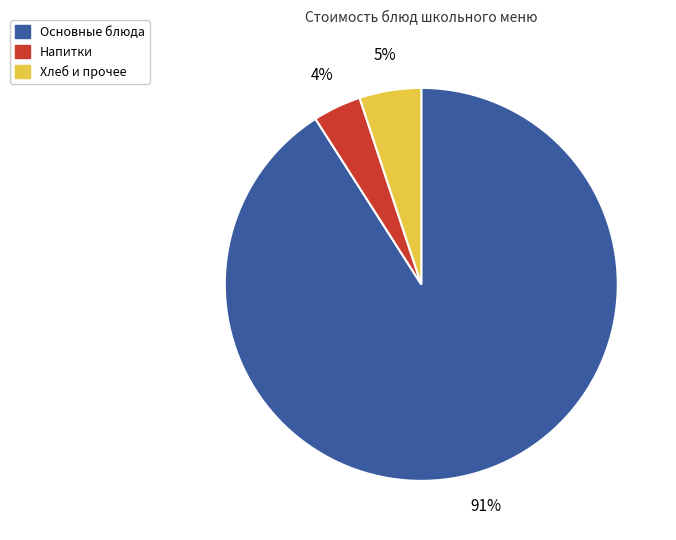

How many slices are in this pie chart?

3